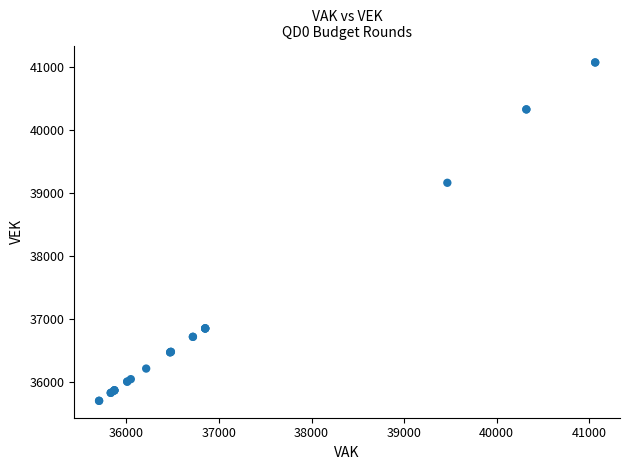

What Y value in the scatter plot is closest to 38385?

39159